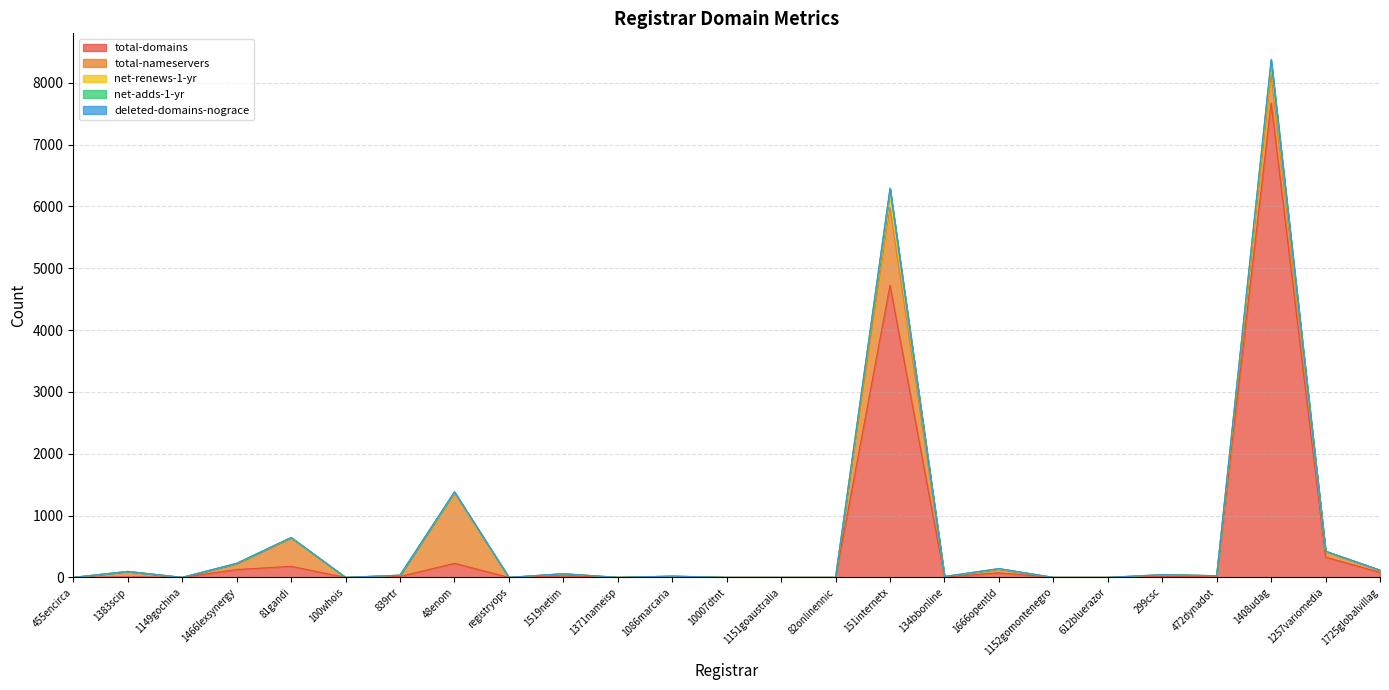

The net-renews-1-yr series shows -178 at 10007dtnt. True or false?

False